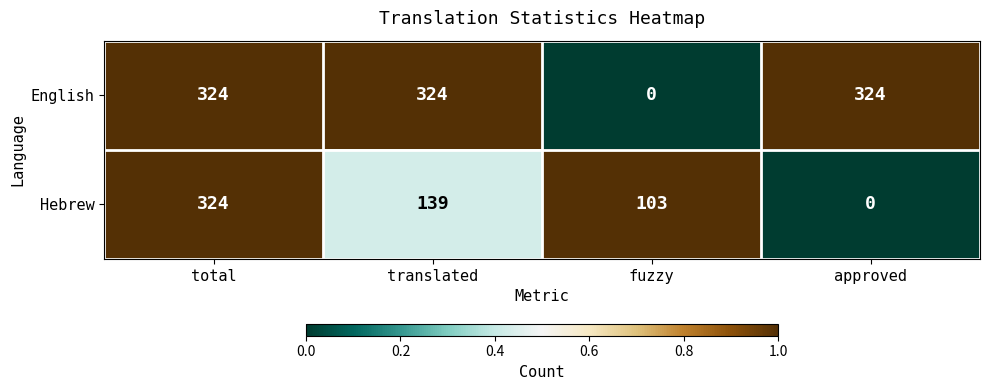

Reading left to right, what are all the values shown in this chart?

English: total=324	translated=324	fuzzy=0	approved=324
Hebrew: total=324	translated=139	fuzzy=103	approved=0